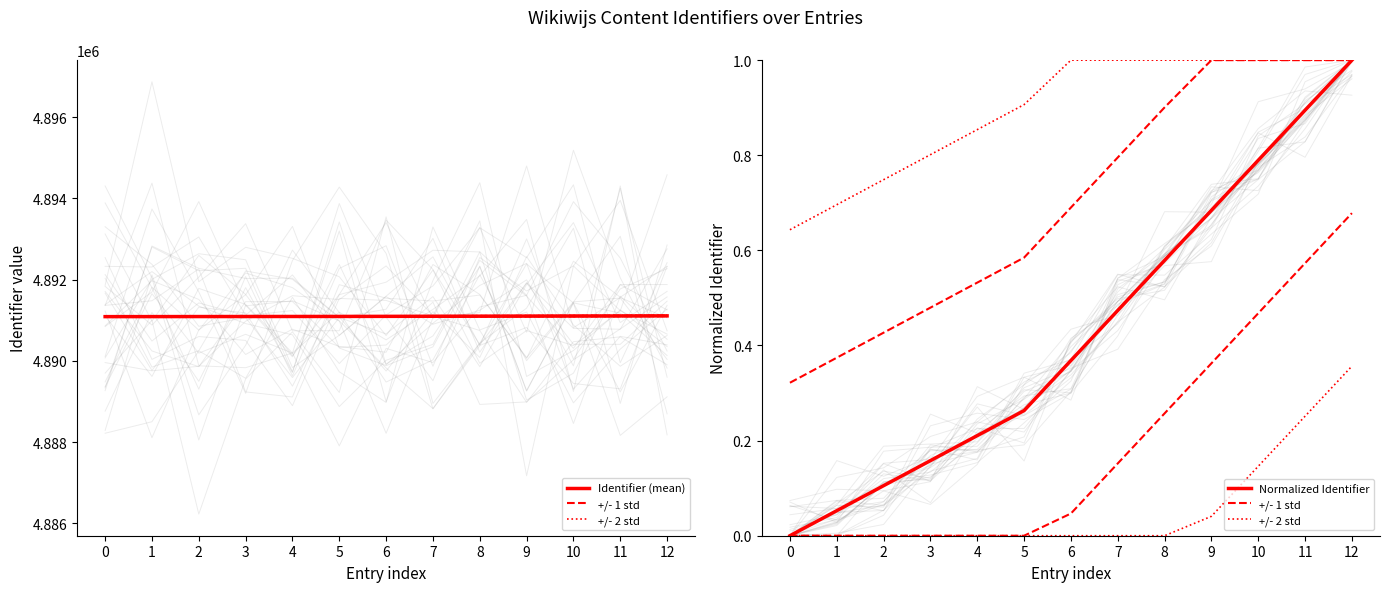

Read the Identifier (mean) value at 9.

4891102.0